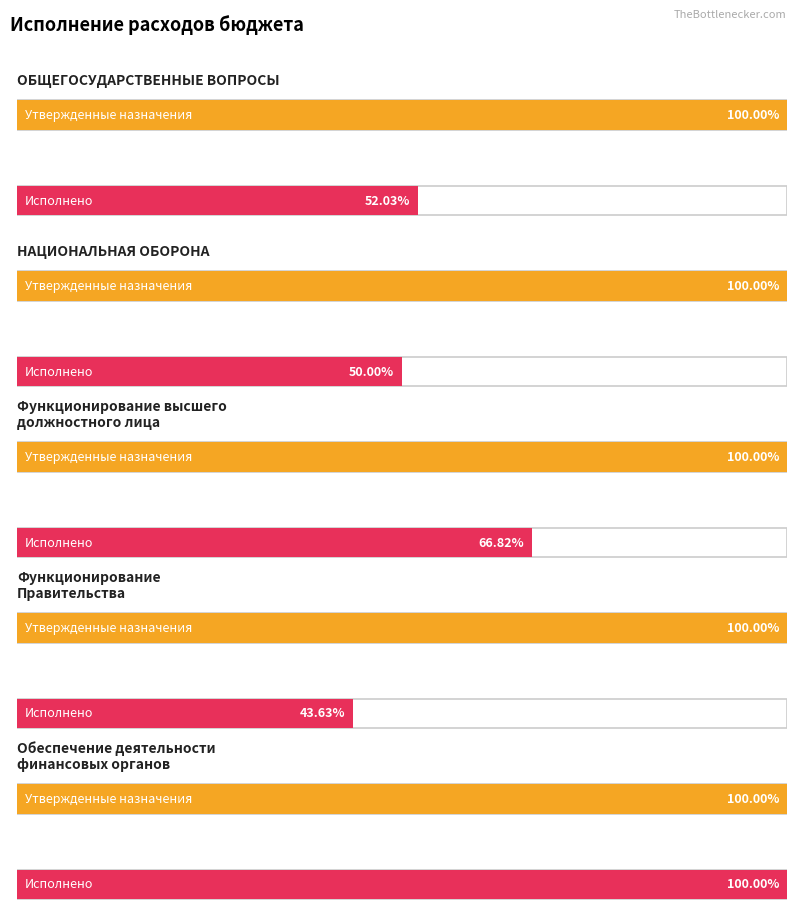

At how many categories does at least one series exceed 1022651?

2